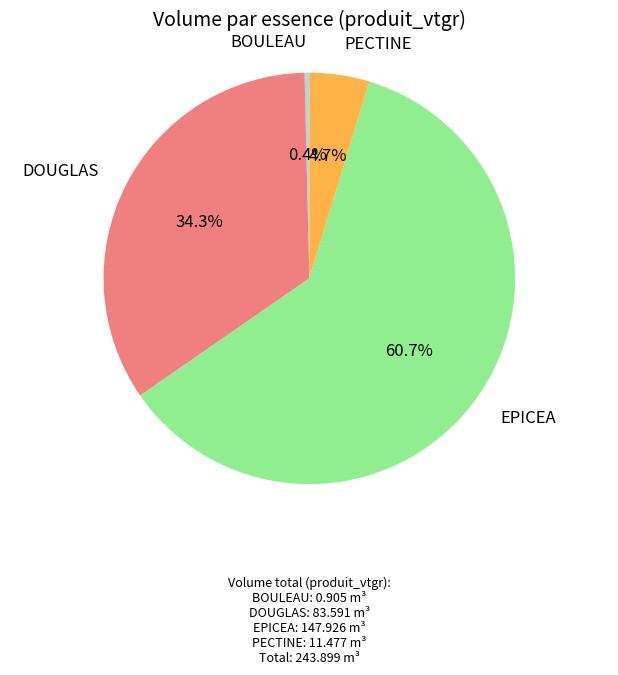

Is there any slice that represents more than half of the pie?

Yes